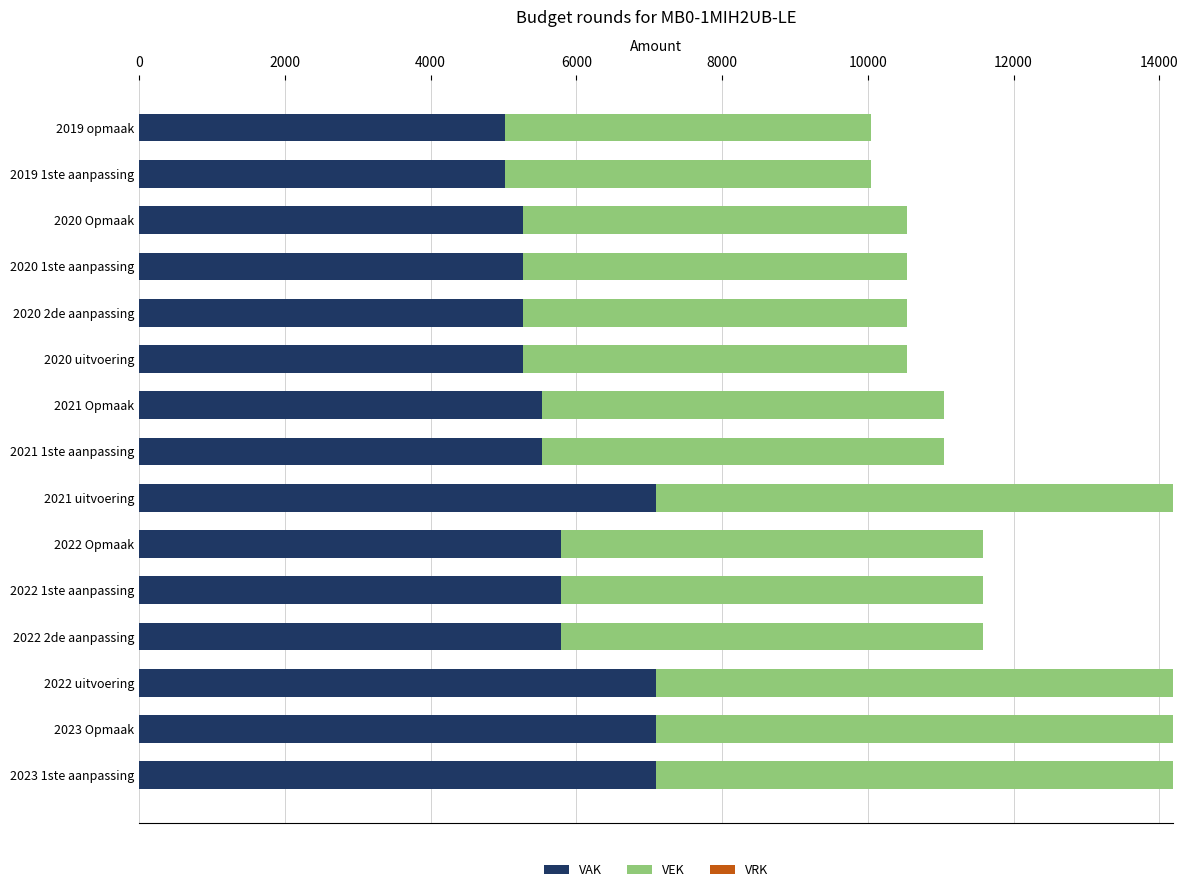

What is the difference between the second highest and second lowest values in the VAK series?

2072